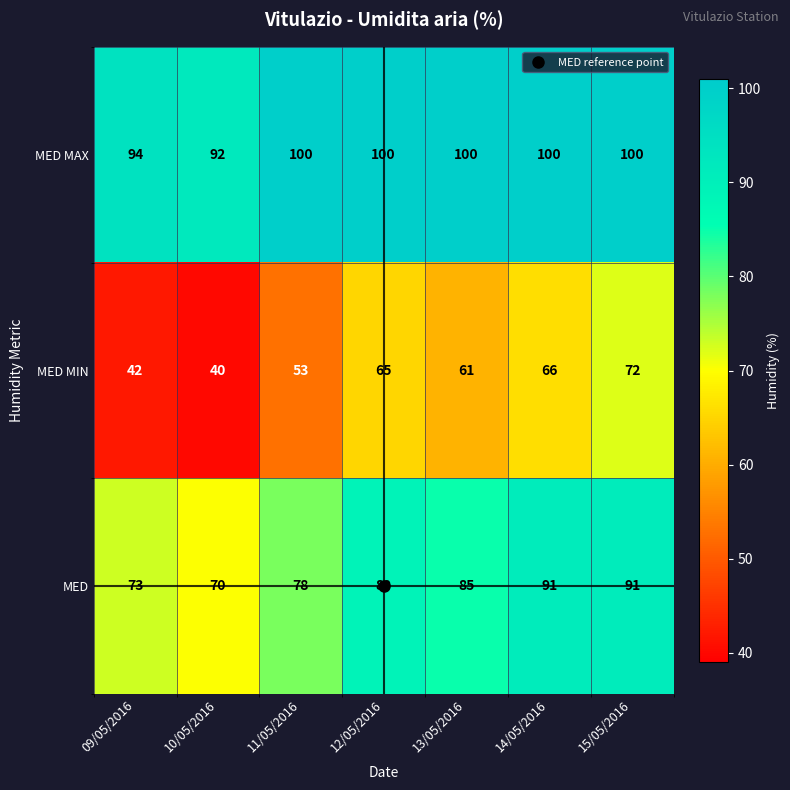

Rank the series by their maximum value, from lowest to highest.

MED MIN, MED, MED MAX